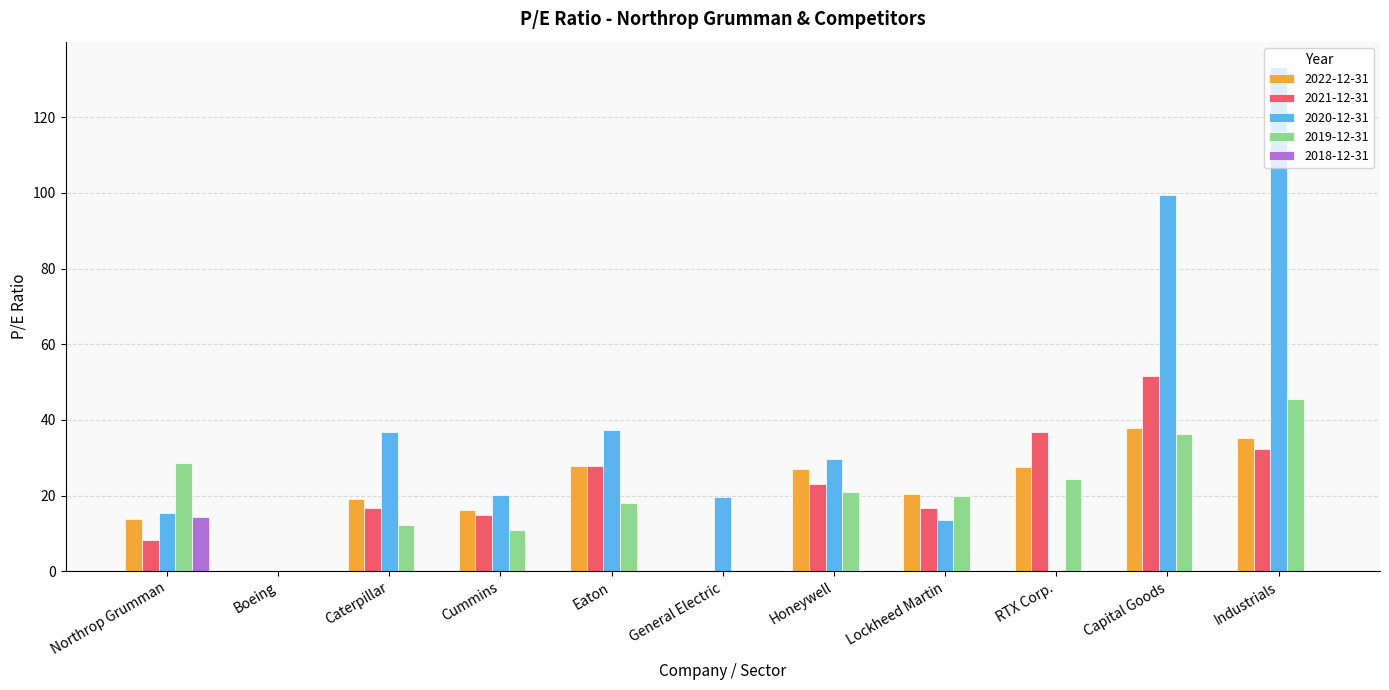

Which series changed the most between Honeywell and Industrials?

2020-12-31